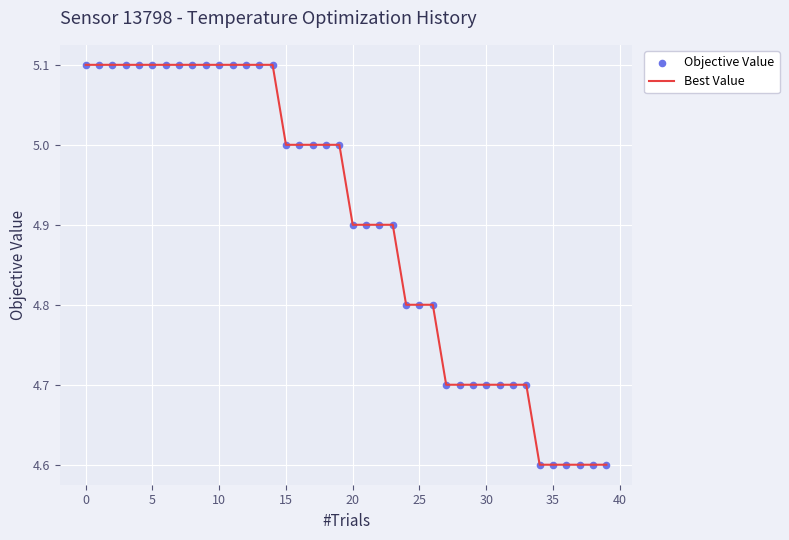

What is the smallest value displayed?

4.6